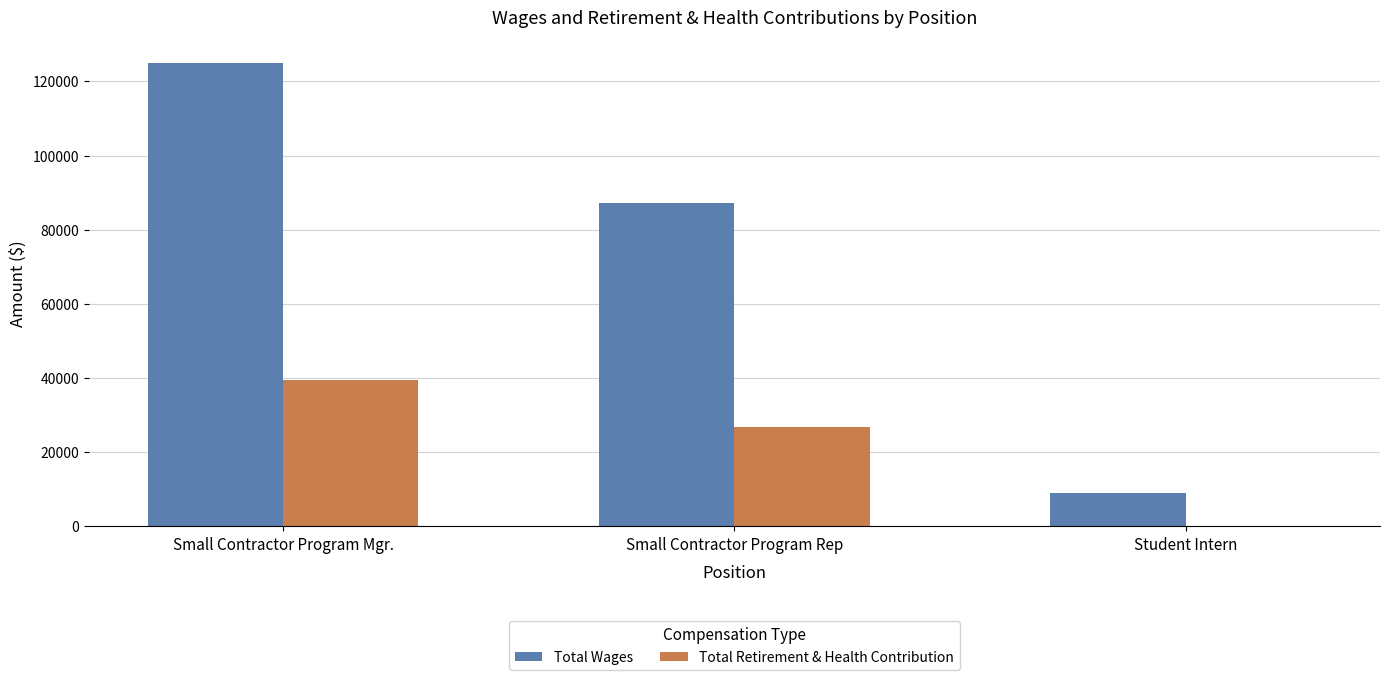

True or false: Total Retirement & Health Contribution has a value of 26745 at Small Contractor Program Rep.

True